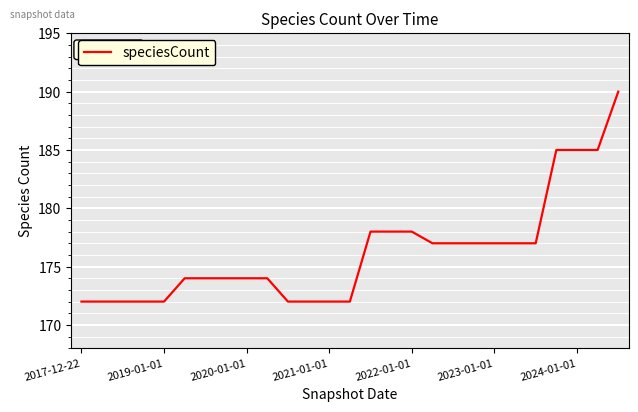

What is the minimum value shown in the chart?

172